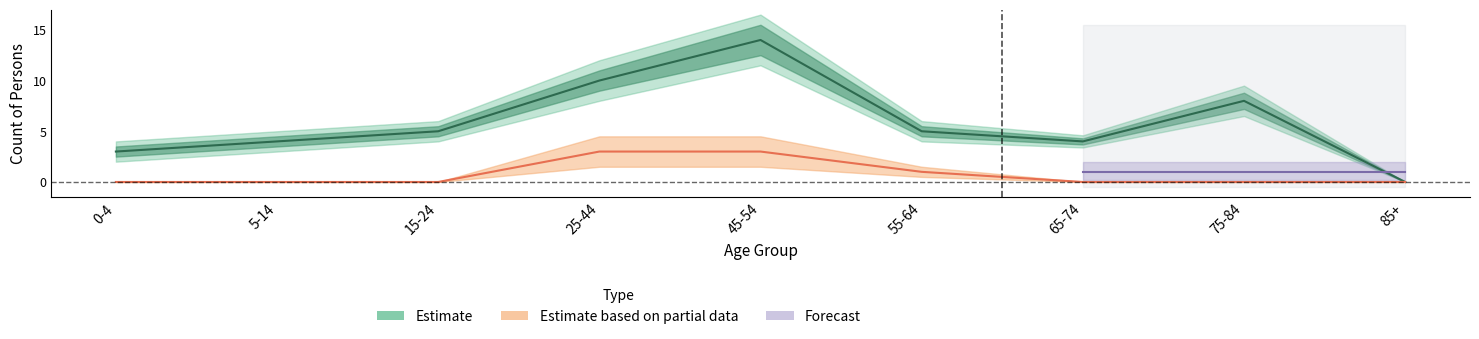

What is the label of the 7th point from the right?

15-24